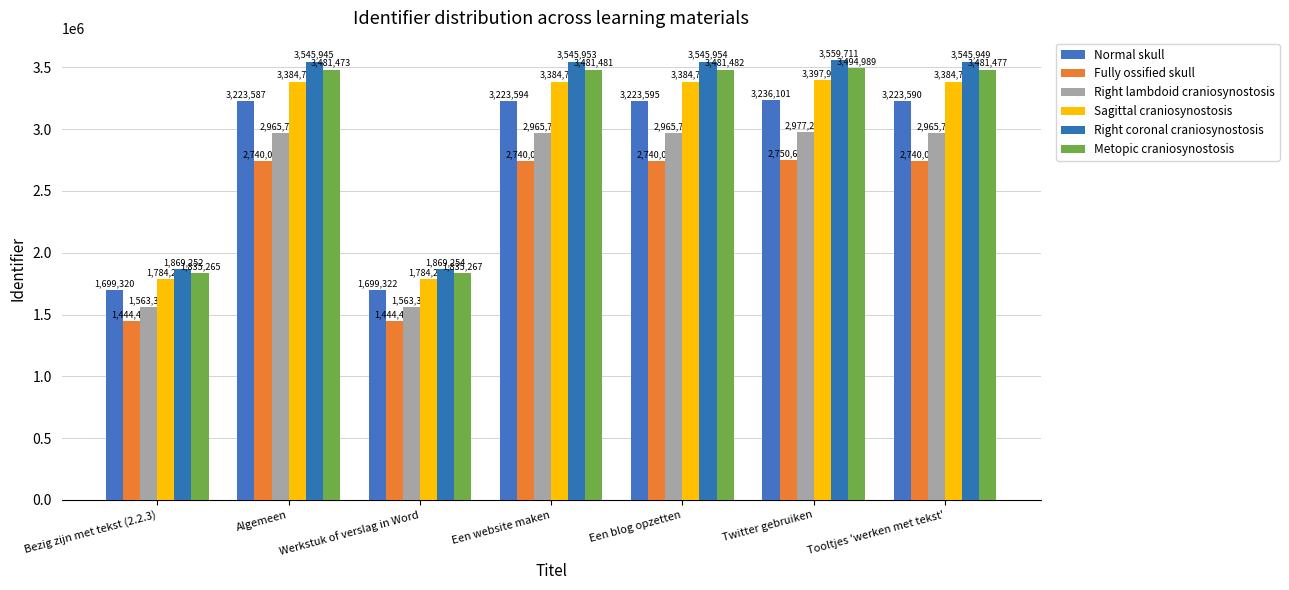

How many groups of bars are there?

7